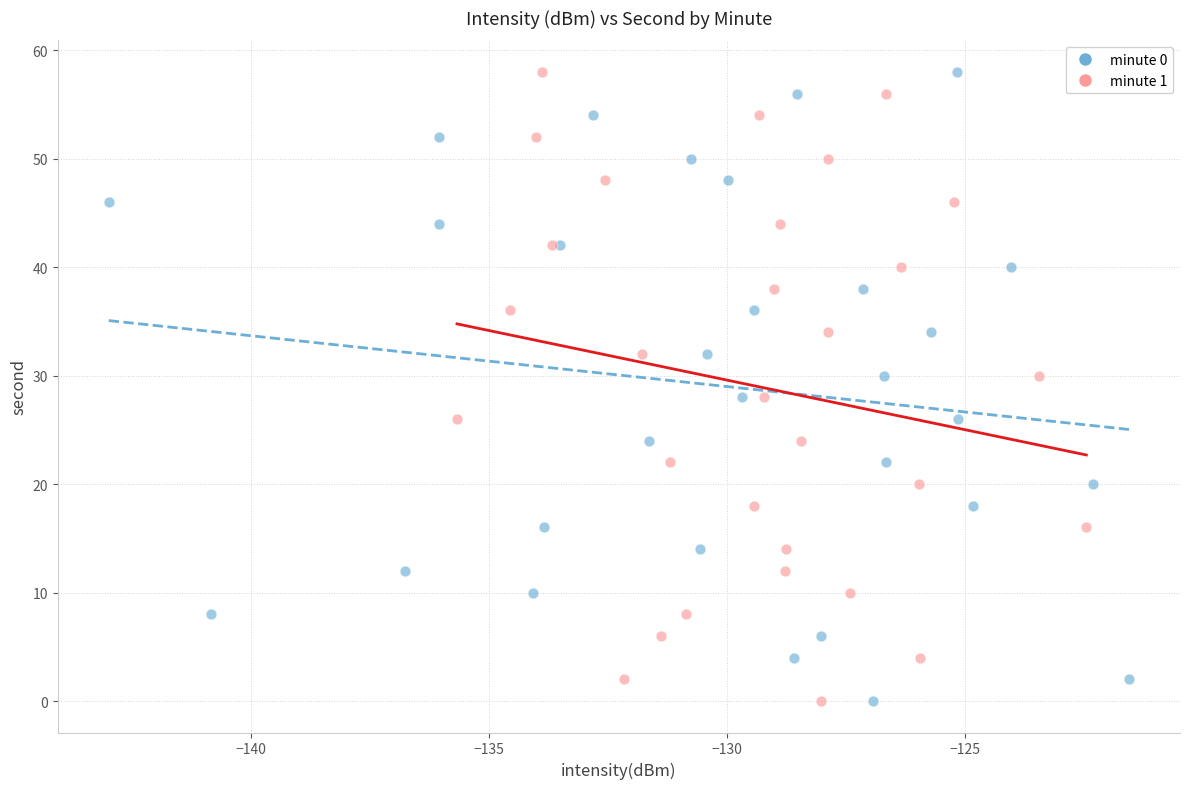

What are all the series names shown in the legend?

minute 0, minute 1